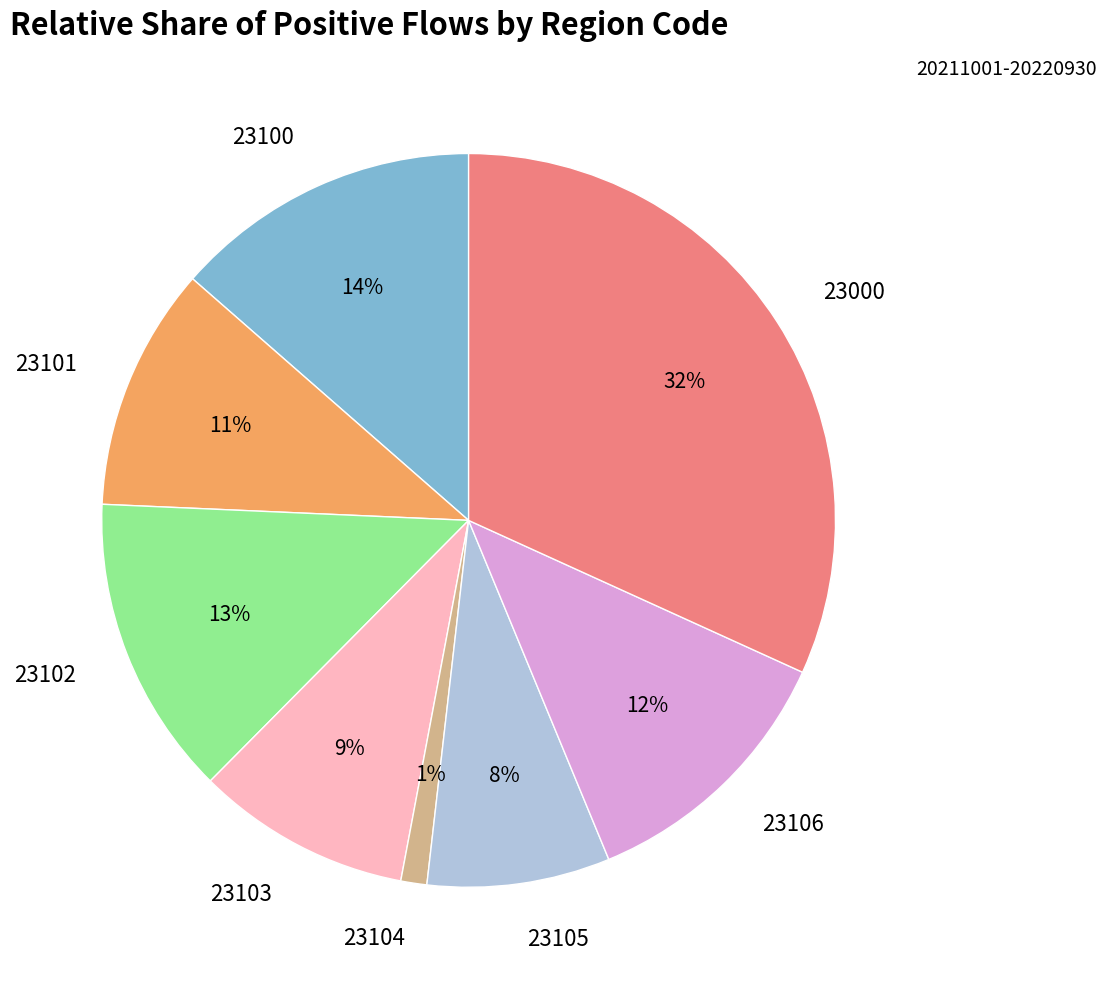

Which category has the smallest portion of the pie?

23104